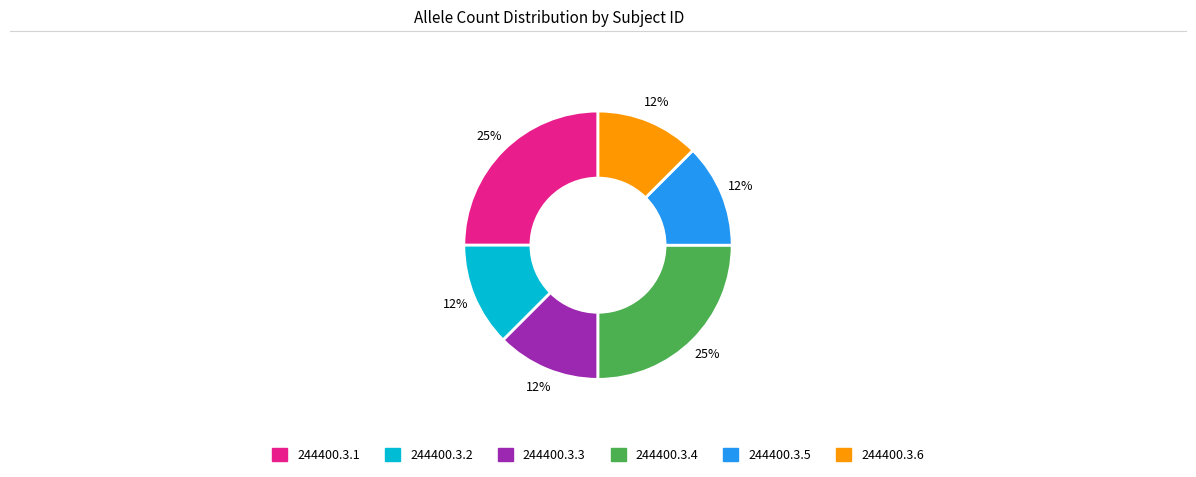

Count the number of slices in the pie.

6